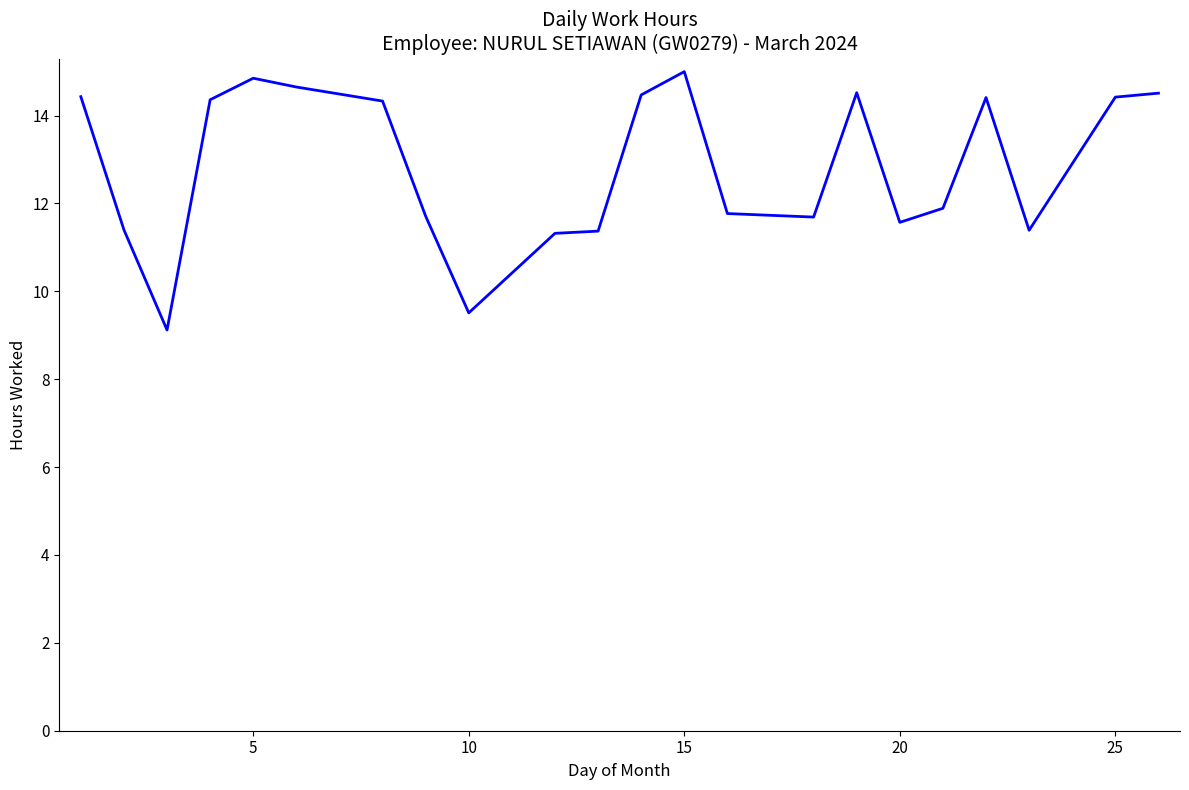

Is this an area chart (filled region under the line)?

No